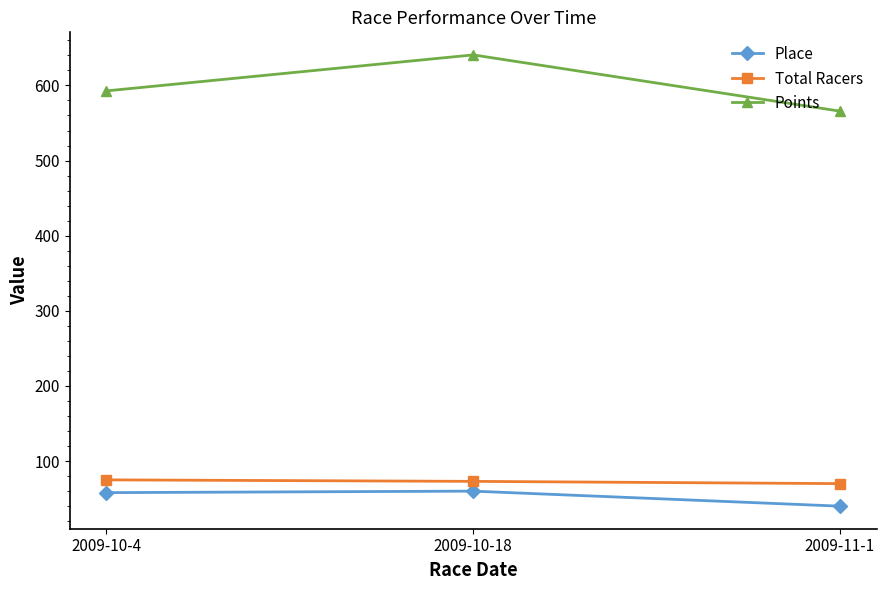

What is the difference between the Total Racers values at 2009-11-1 and 2009-10-4?

5.0